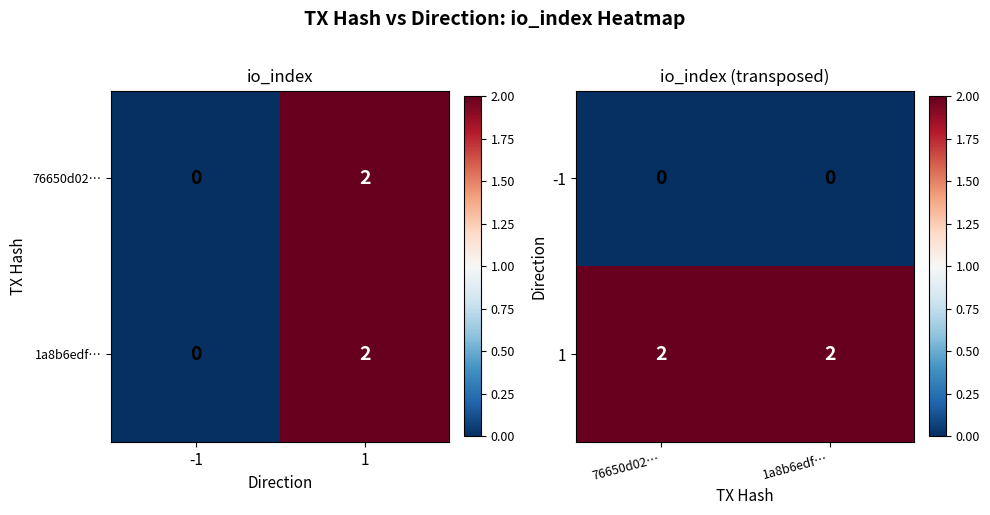

Rank the series at 1a8b6edf… from highest to lowest value.

1, -1